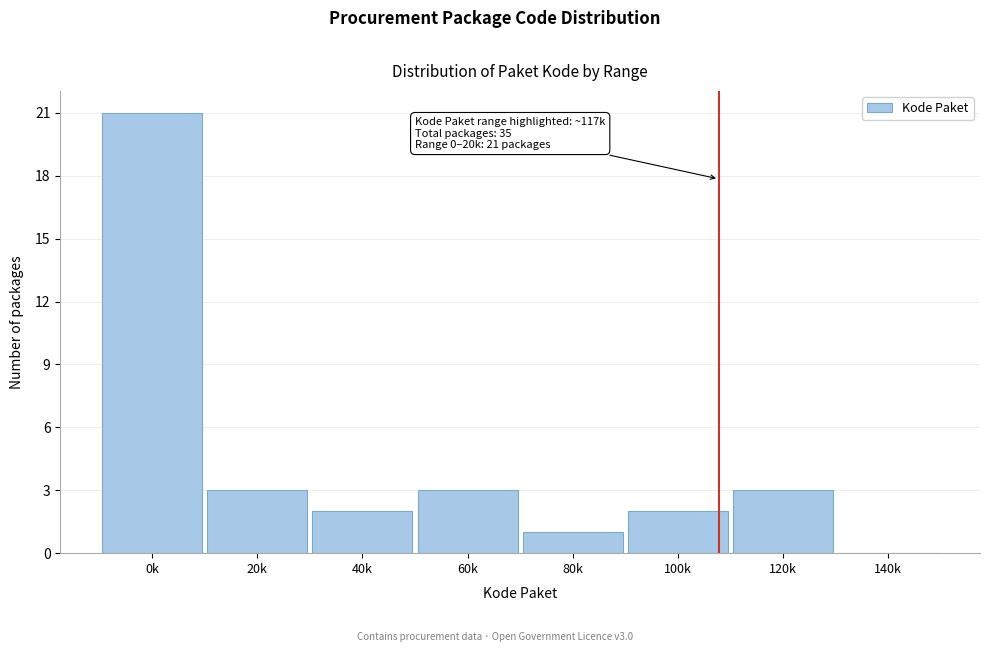

Reading right to left, list all the values displayed in this chart.

140k=0	120k=3	100k=2	80k=1	60k=3	40k=2	20k=3	0k=21